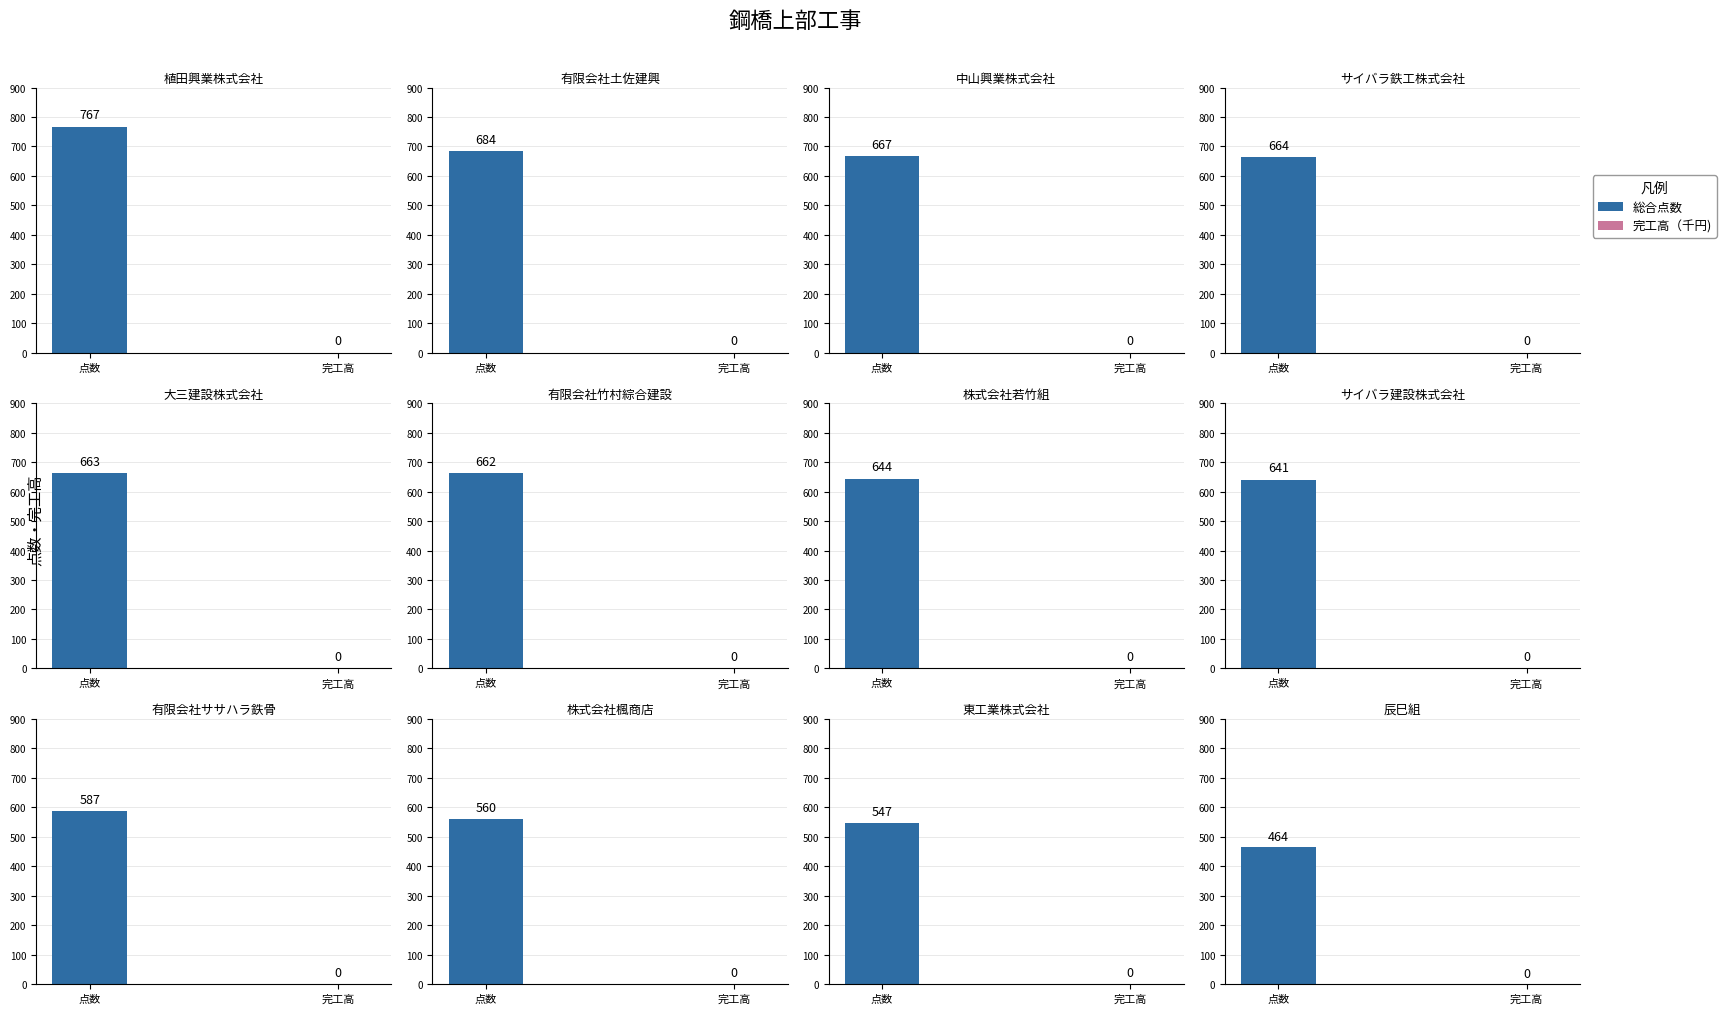

The 総合点数 series shows 464 at 辰巳組. True or false?

True